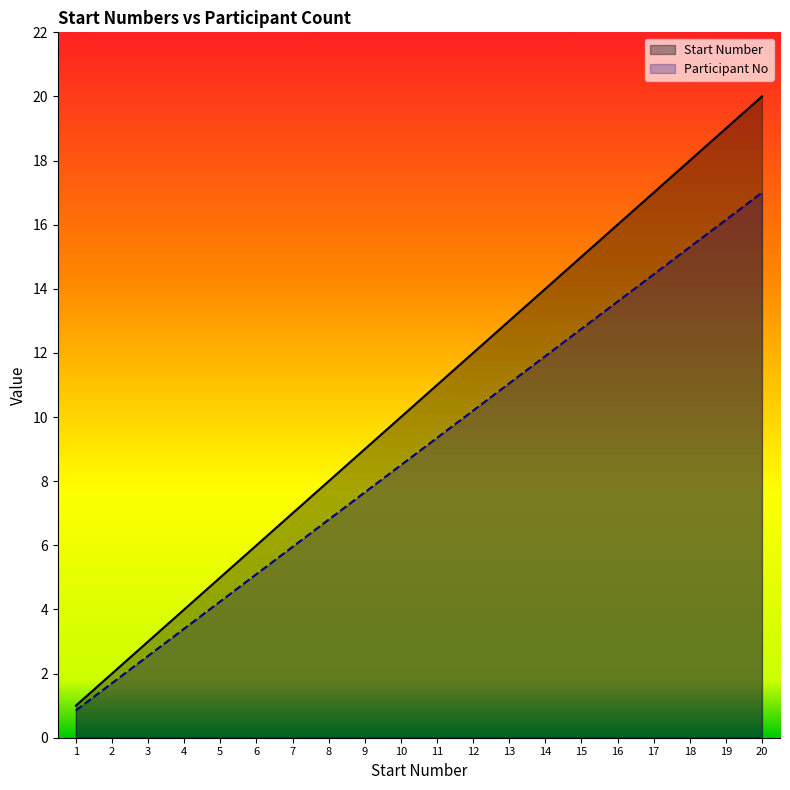

What is the difference between the Start Number values at 10 and 18?

8.0